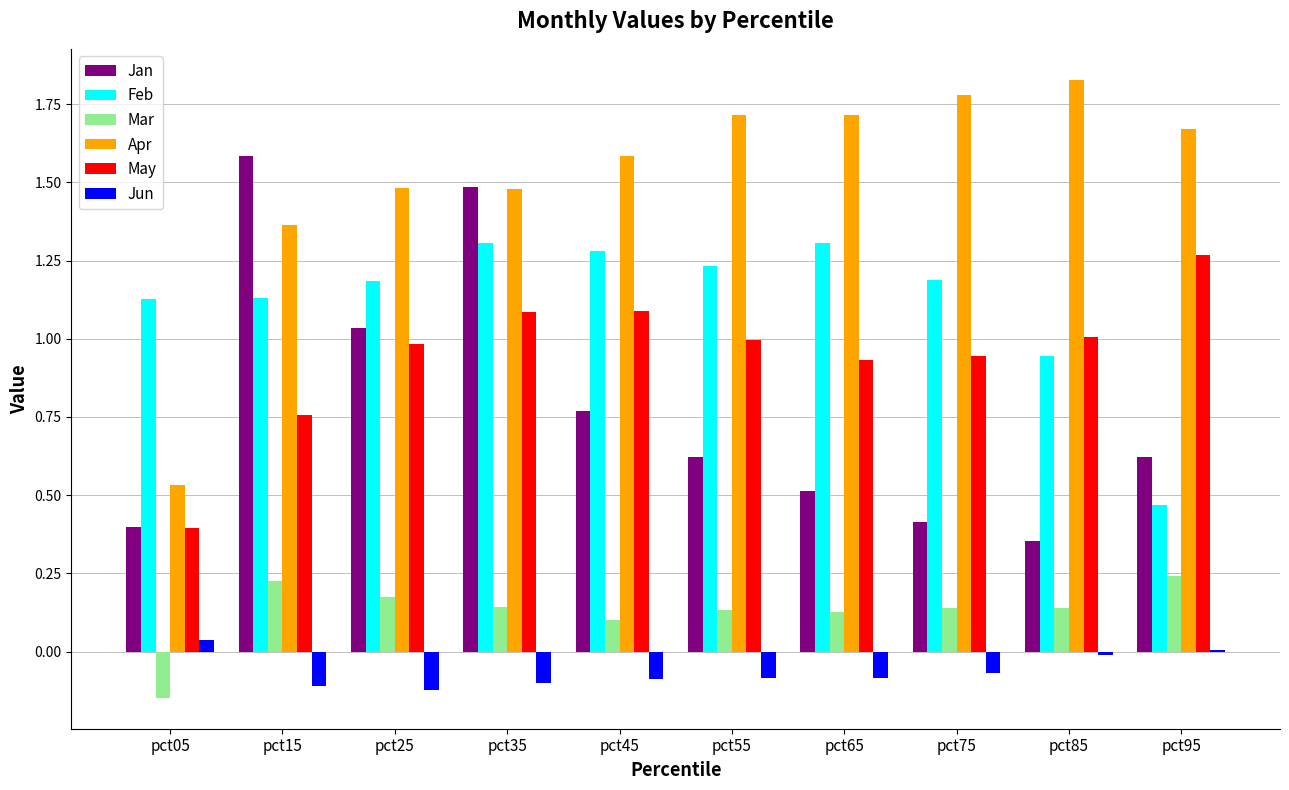

Where is Mar nearest to the value 0?

pct45